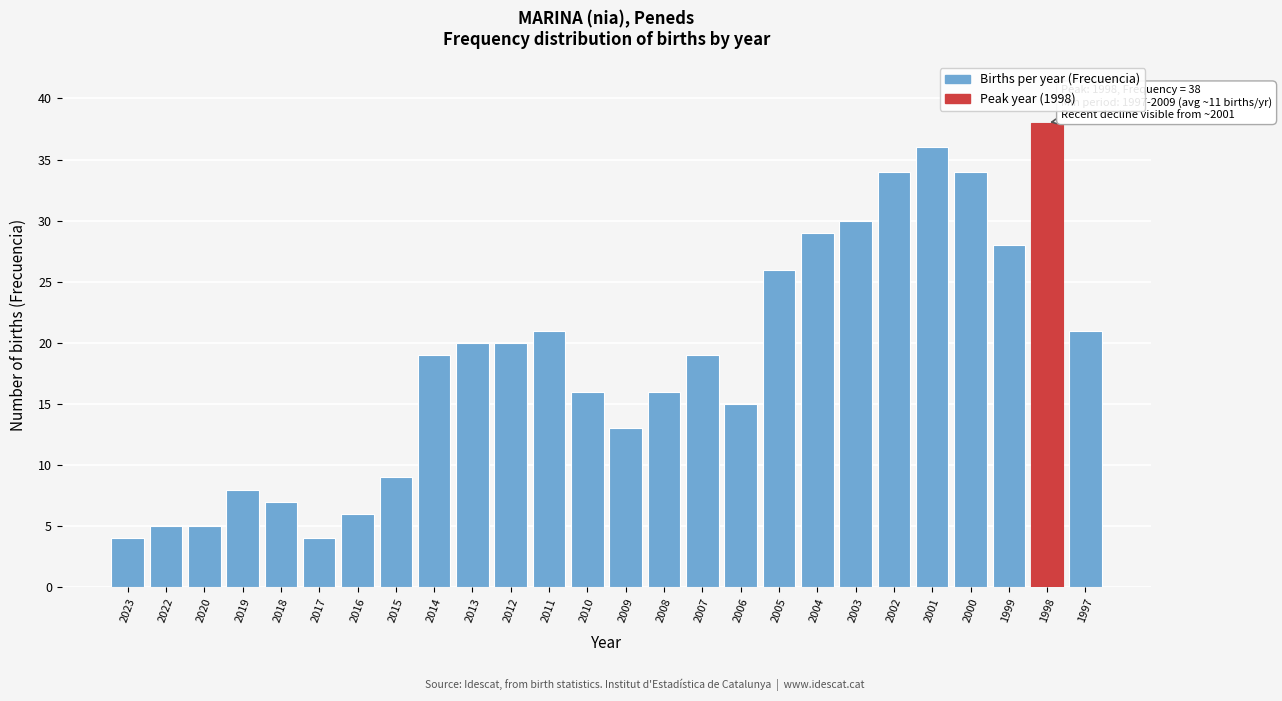

Reading right to left, what are all the values shown in this chart?

1997=21	1998=38	1999=28	2000=34	2001=36	2002=34	2003=30	2004=29	2005=26	2006=15	2007=19	2008=16	2009=13	2010=16	2011=21	2012=20	2013=20	2014=19	2015=9	2016=6	2017=4	2018=7	2019=8	2020=5	2022=5	2023=4